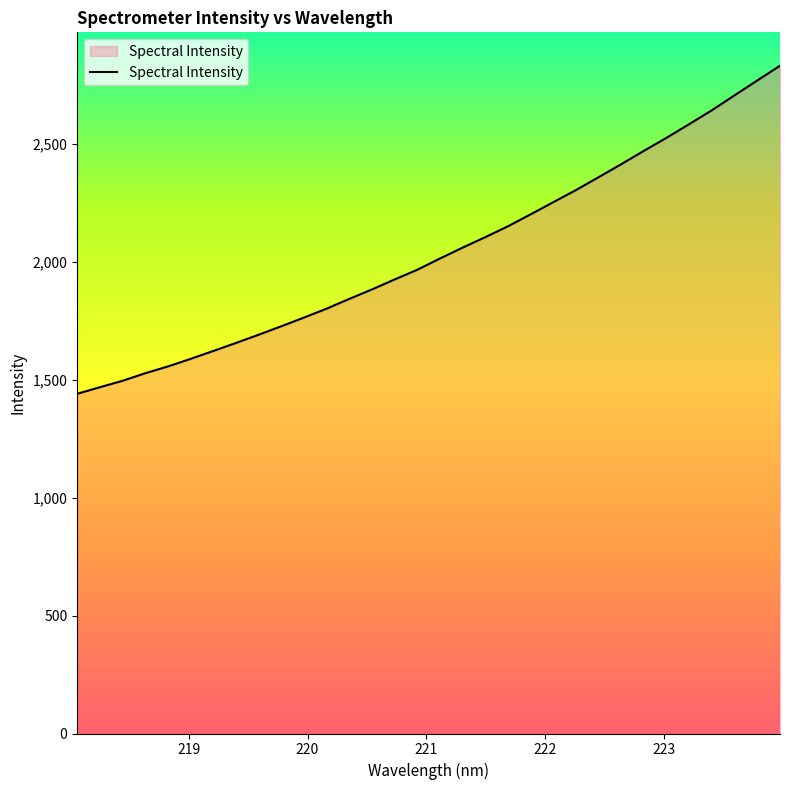

What is the difference between the maximum and minimum values?

1391.1